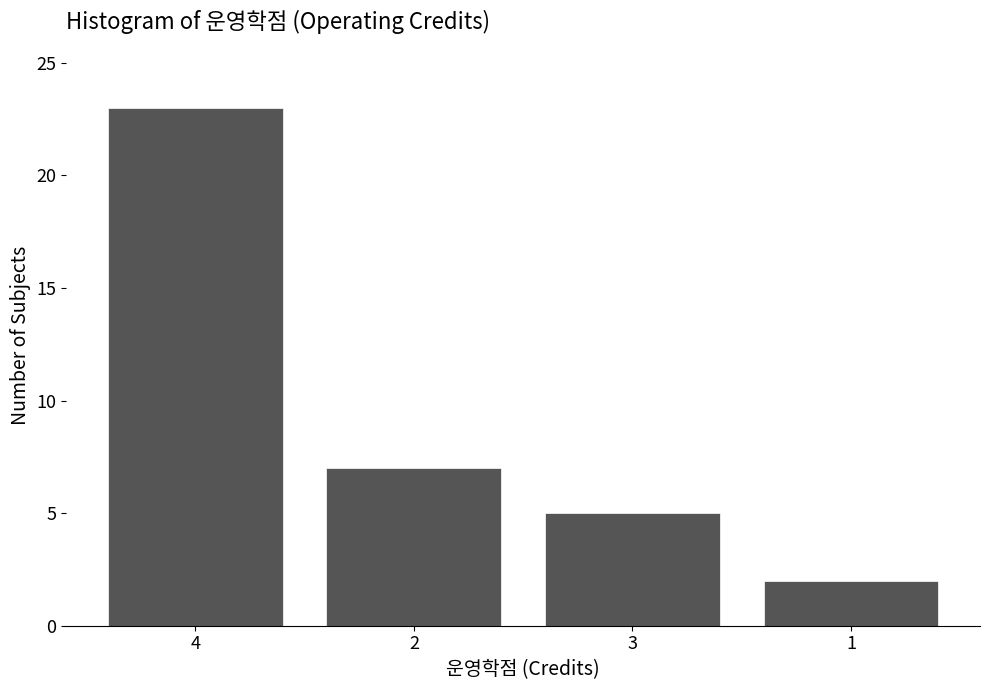

Reading right to left, what are all the values shown in this chart?

2	5	7	23